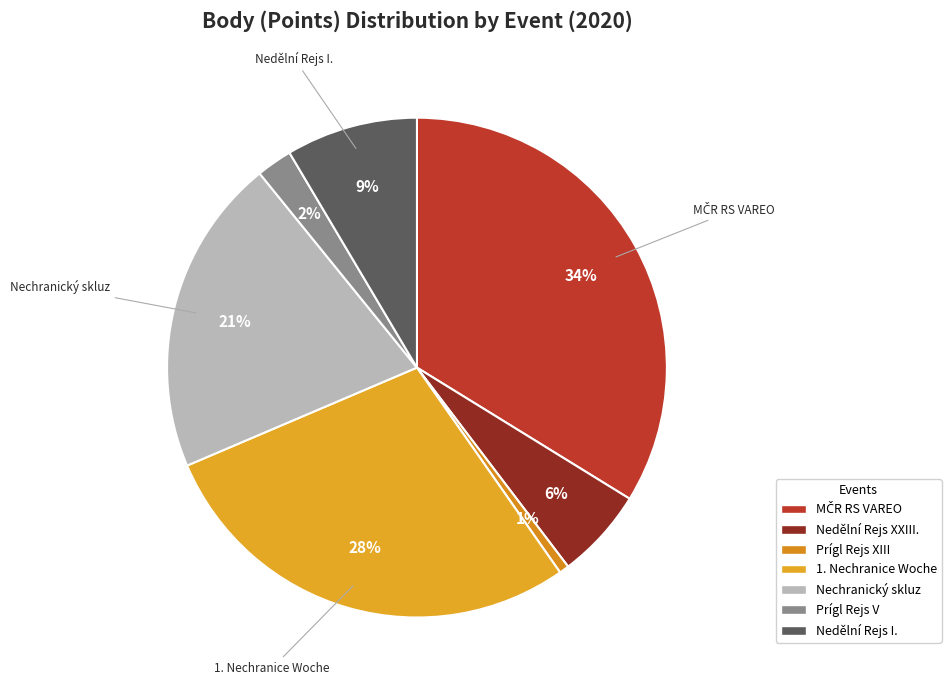

Does any single category account for the majority?

No